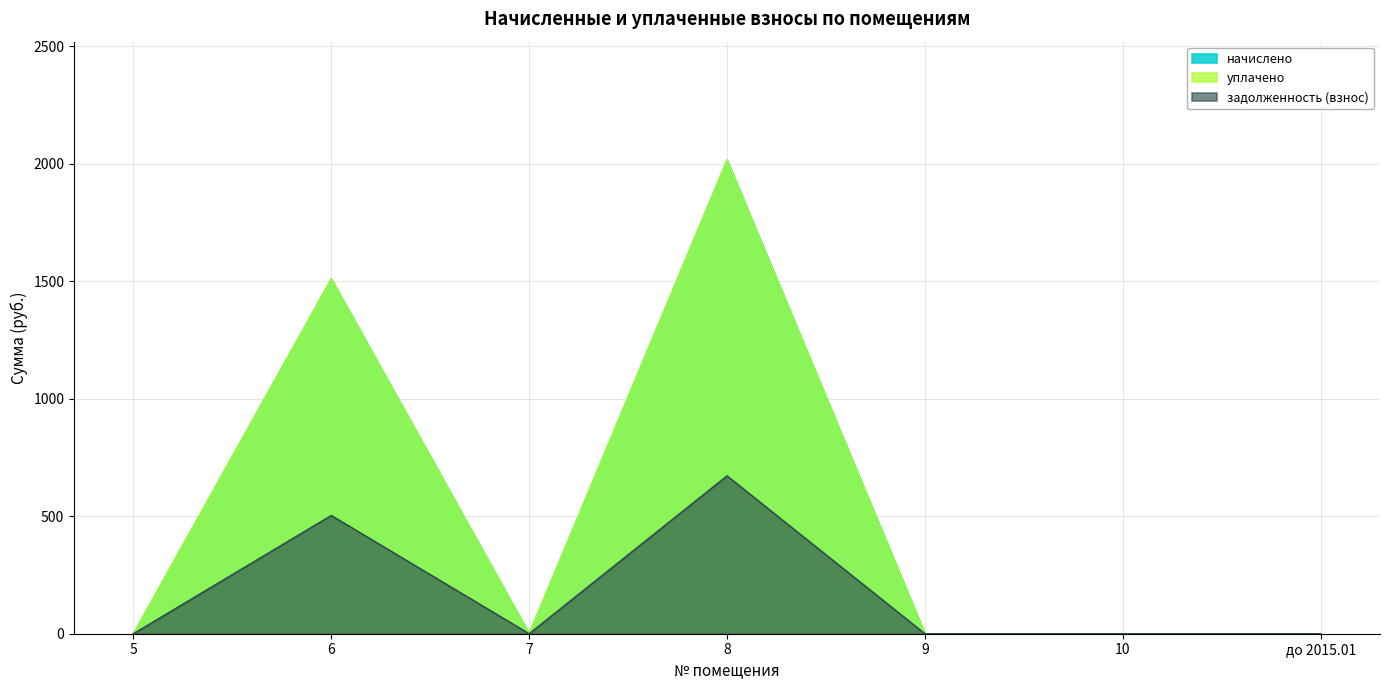

What is the label of the 6th point from the right?

6